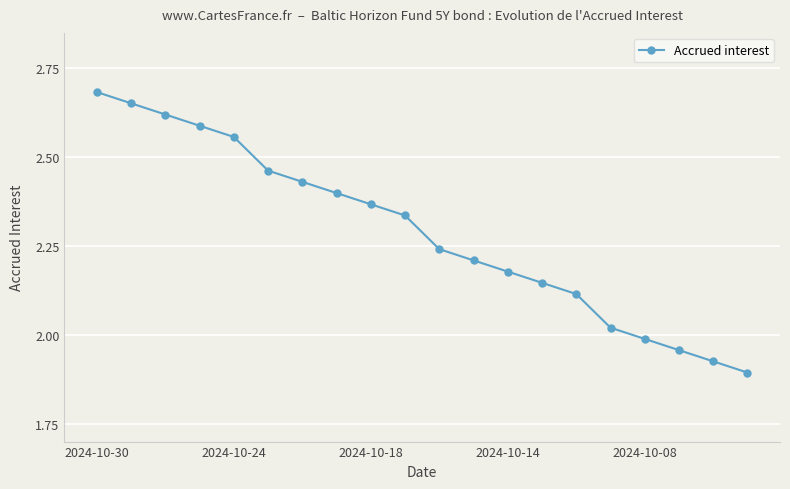

What is the difference between the maximum and minimum values?

0.8